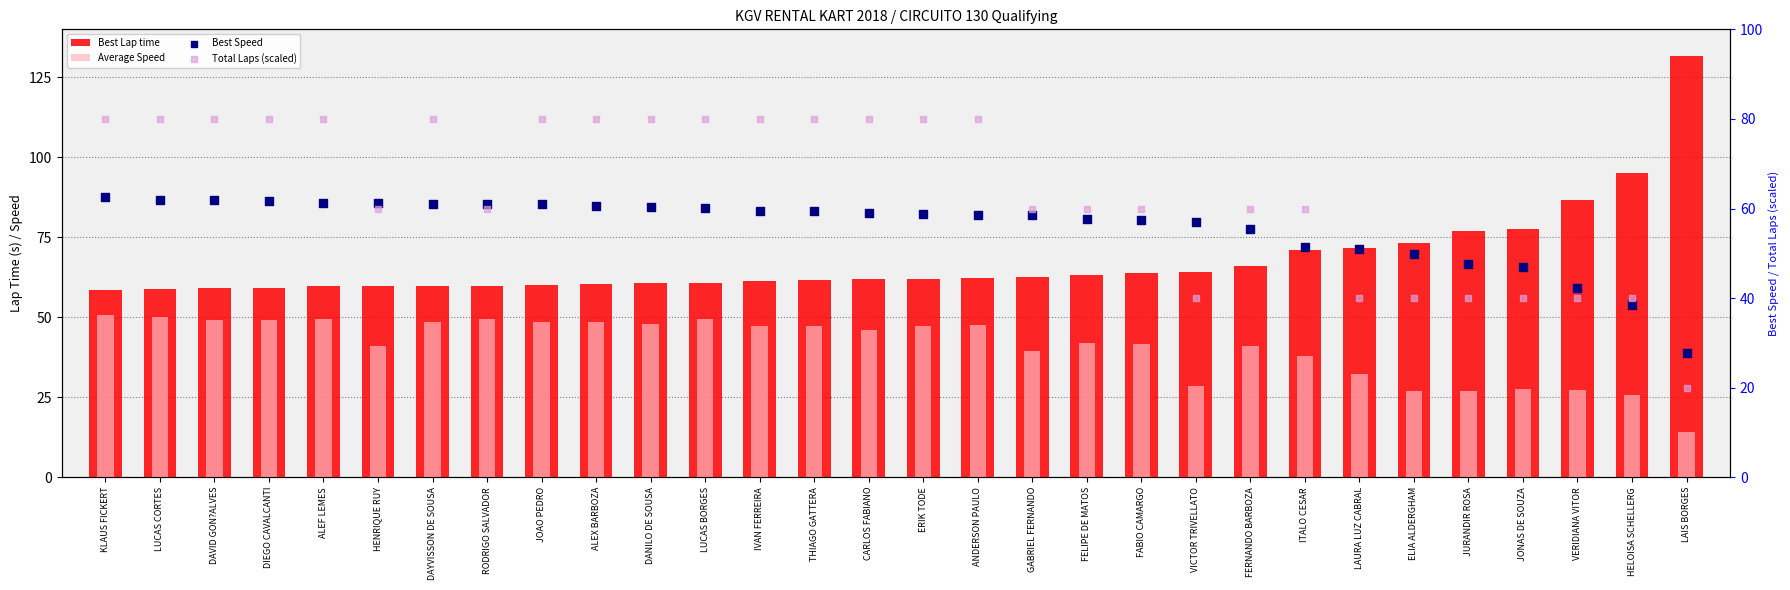

What are all the series names shown in the legend?

Best Lap time, Average Speed, Best Speed, Total Laps (scaled)